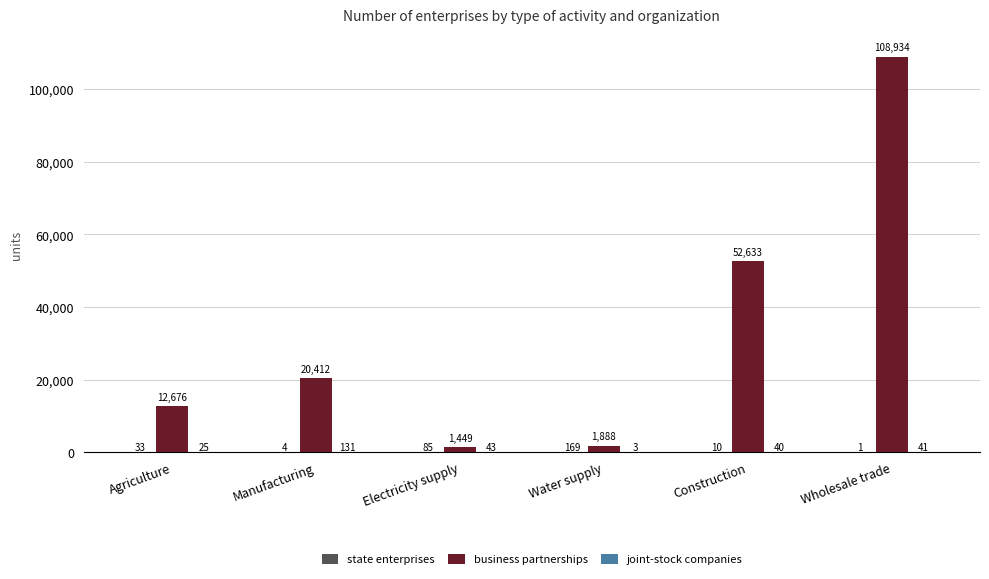

What is the greatest value displayed?

108934